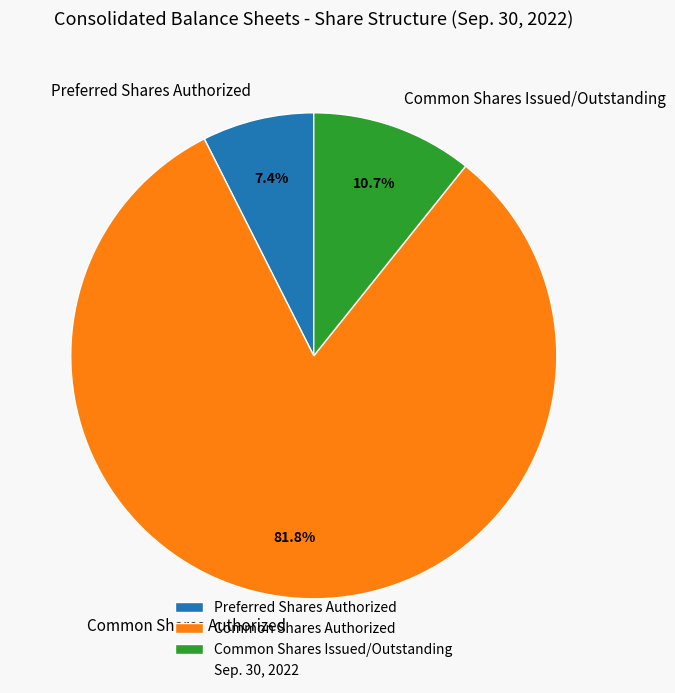

Rank the categories by value from lowest to highest.

Preferred Shares Authorized, Common Shares Issued/Outstanding, Common Shares Authorized